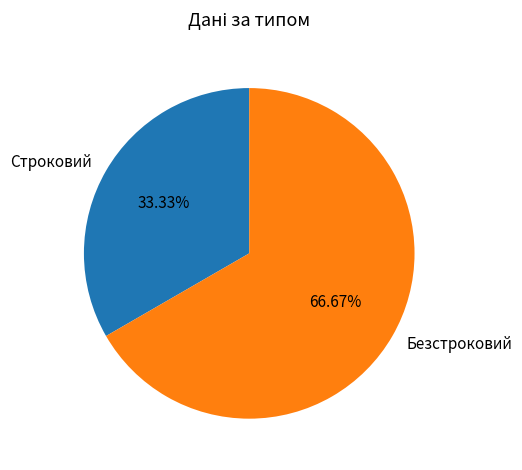

Is it true that Безстроковий is 67% of the pie?

True